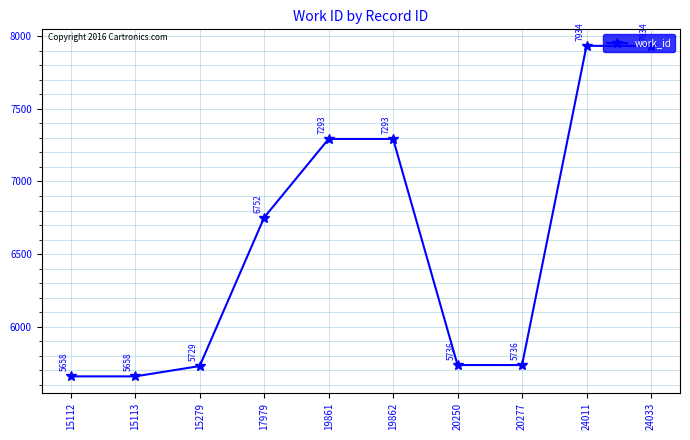

True or false: the data shows 9130 at 17979.

False